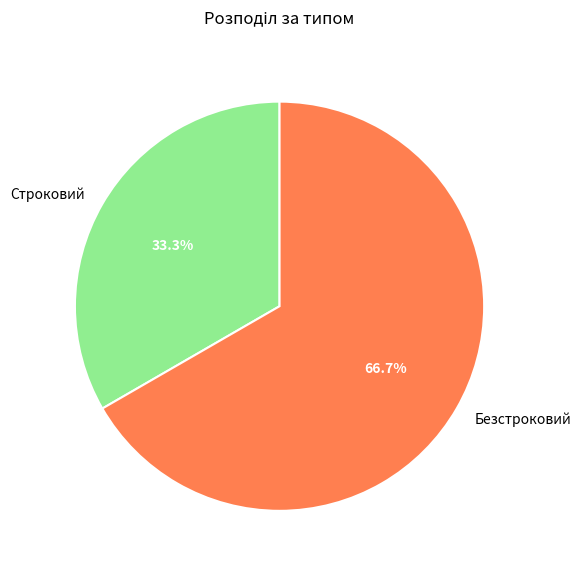

Which slice represents more than half of the pie?

Безстроковий